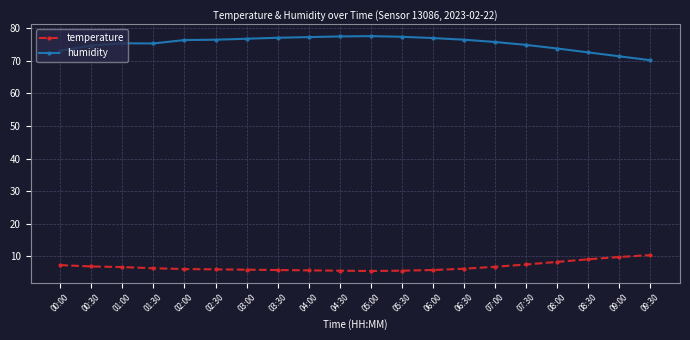

What is the highest value of the temperature series?

10.4